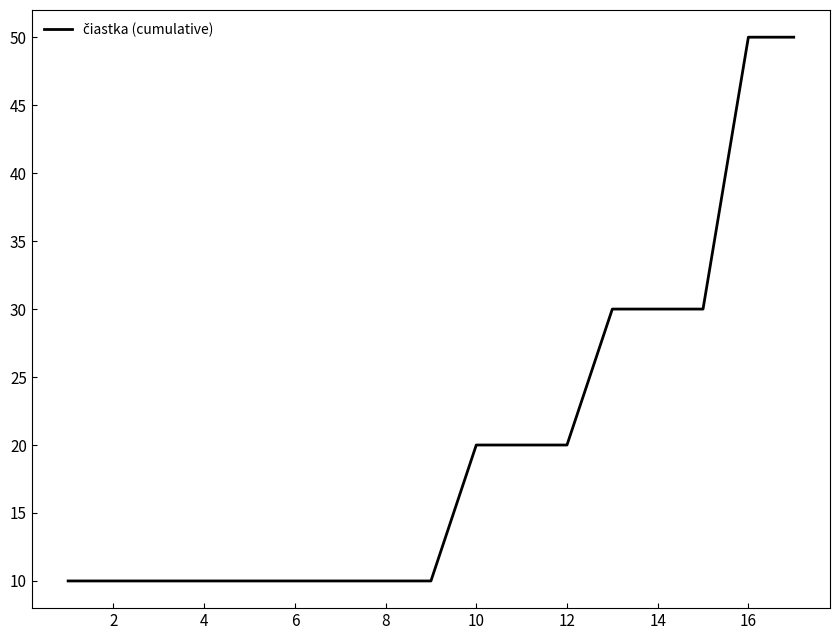

What is the greatest value displayed?

50